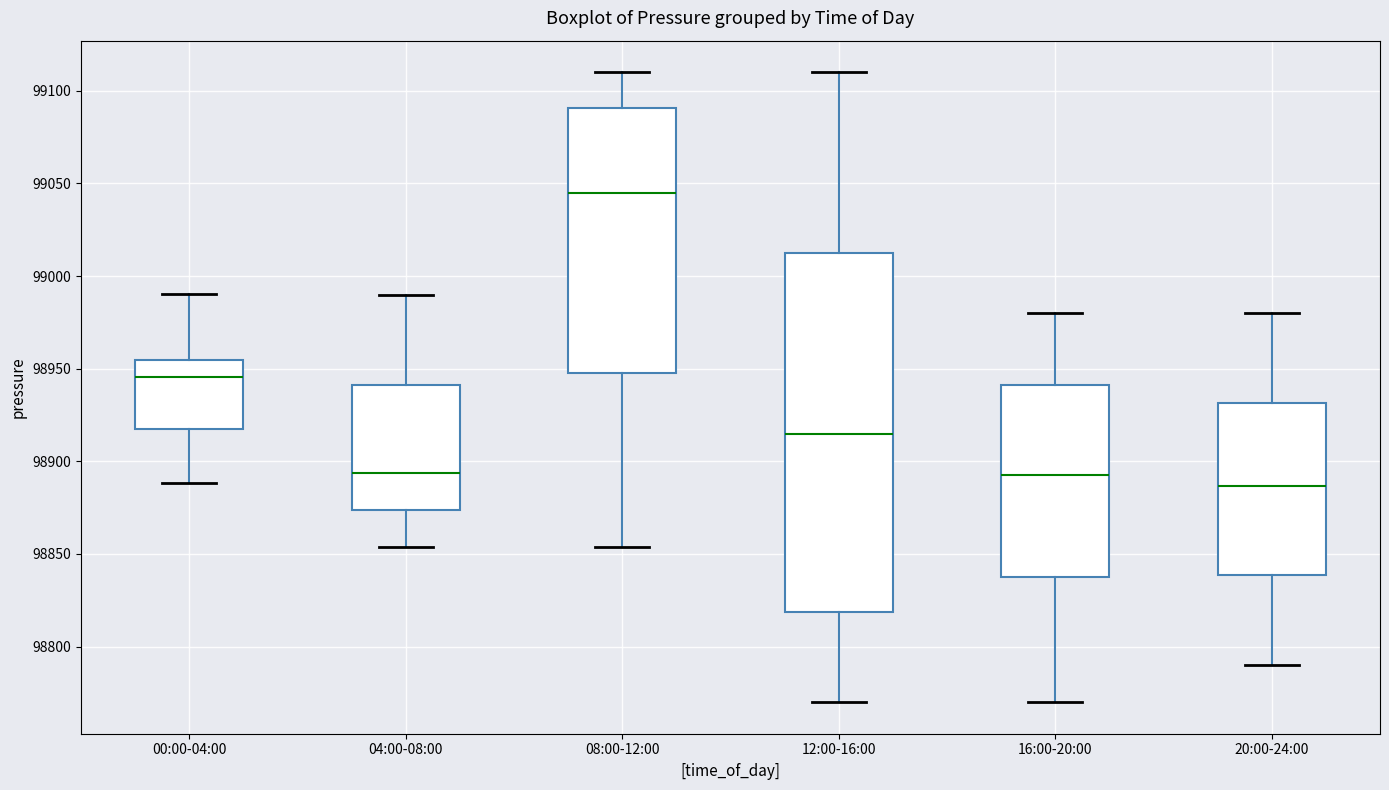

Which box has the lowest median line?

20:00-24:00